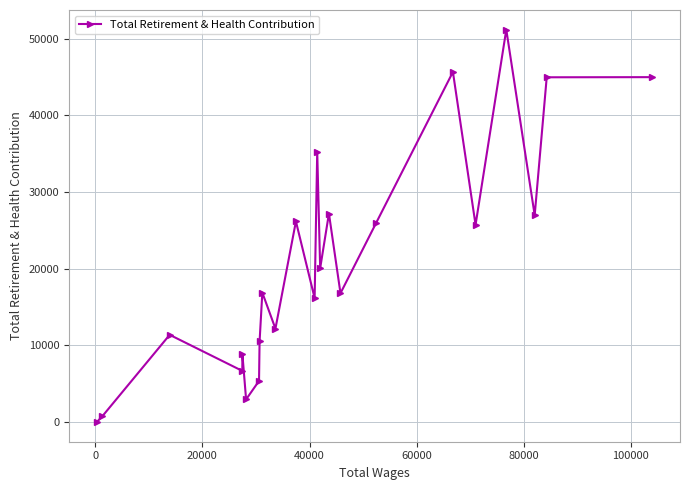

What is the average value?

20989